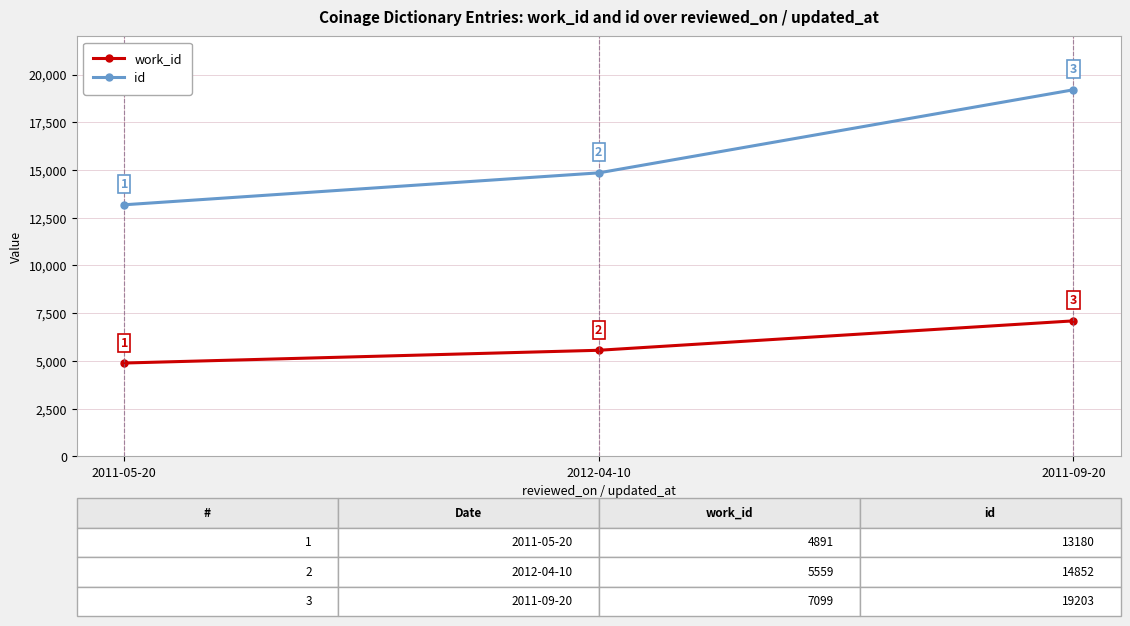

Which category has the highest value across all series?

2011-09-20